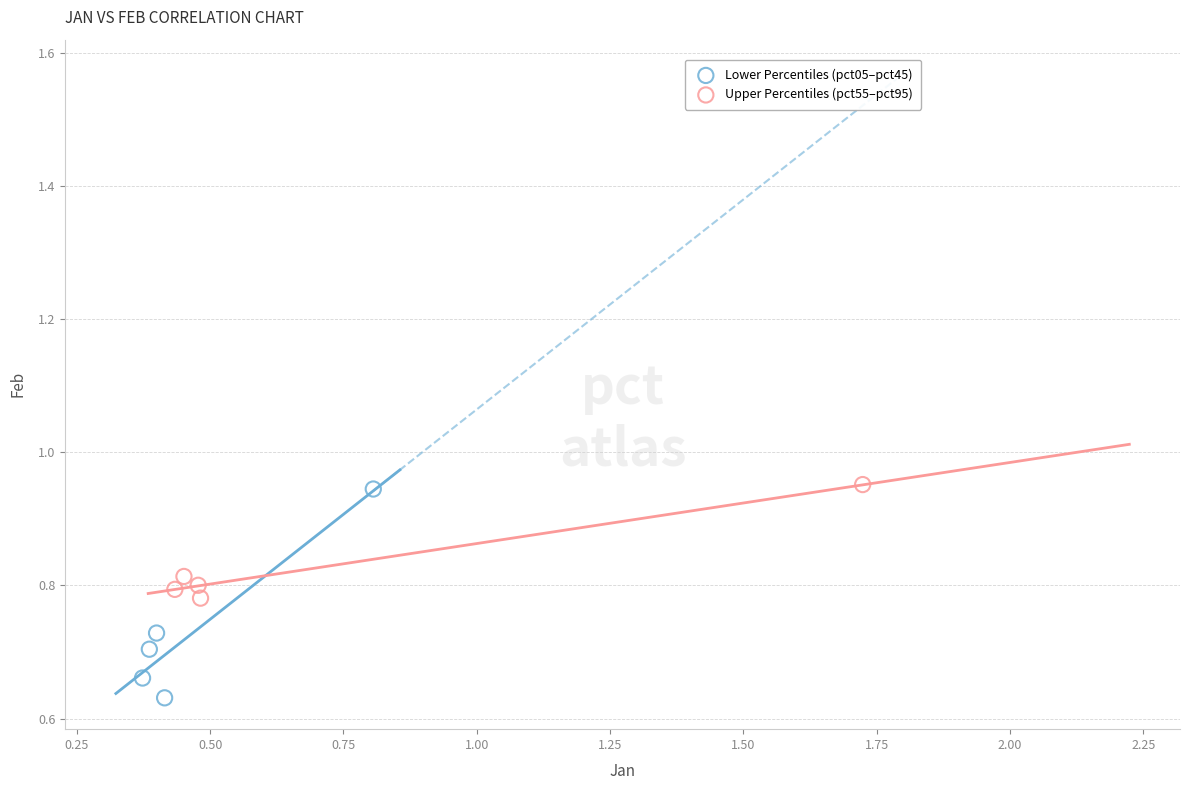

Which series has the largest Y range (max minus min)?

Lower Percentiles (pct05–pct45)